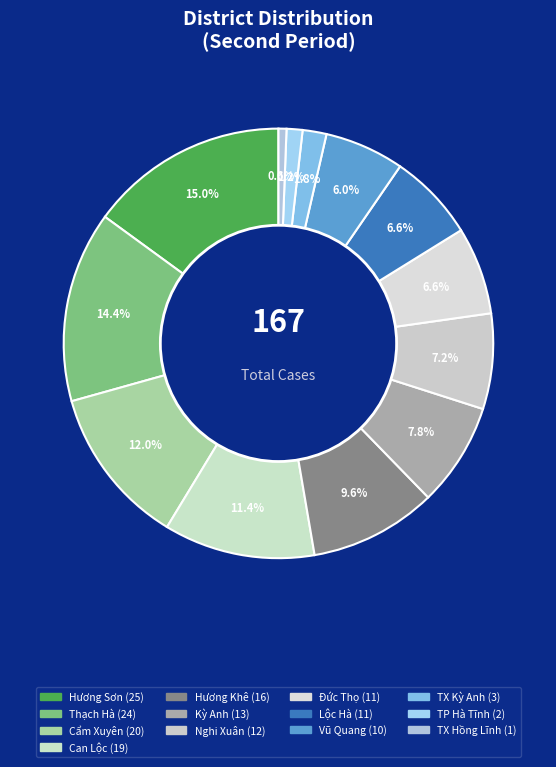

Count the number of slices in the pie.

13